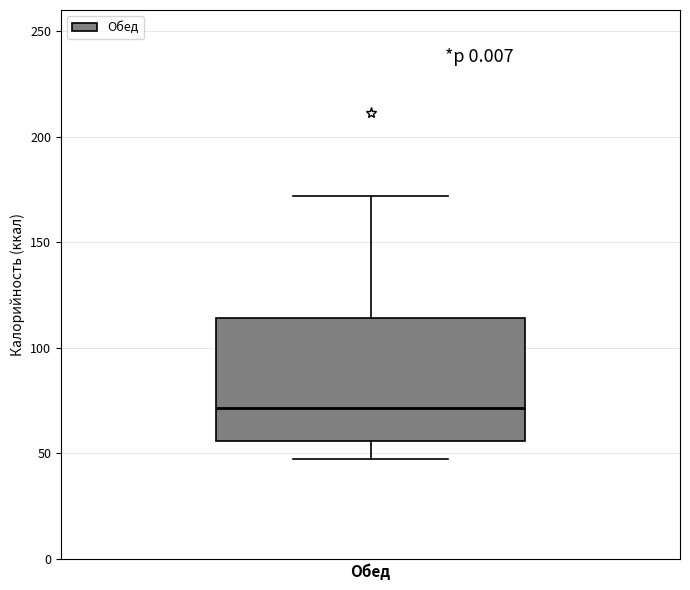

Where is the lower edge of the box for Обед on the y-axis? The values are not printed on the chart, so give them approximately, as read against the axis.

55